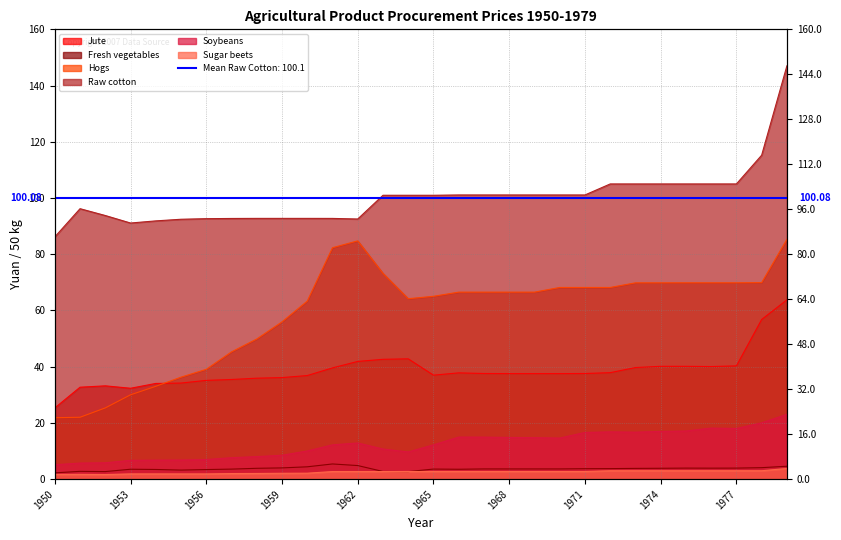

Which series changed the most between 1958 and 1961?

Hogs